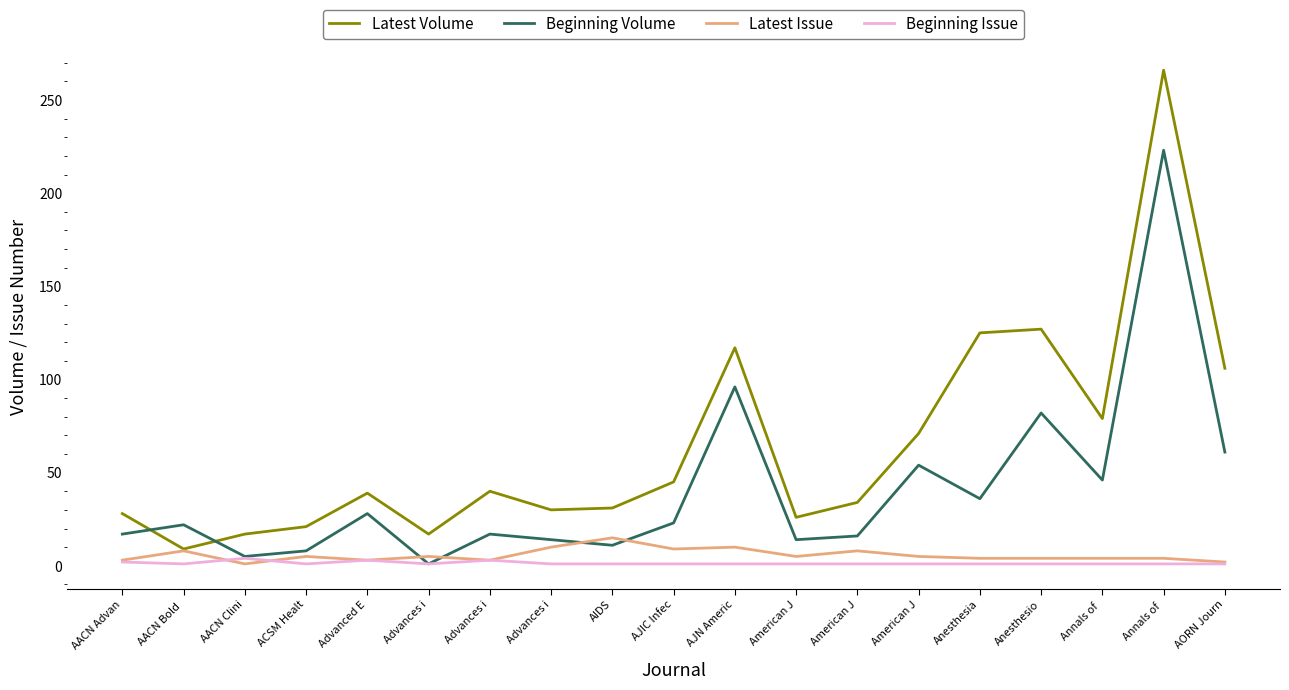

How many lines are shown in the chart?

4